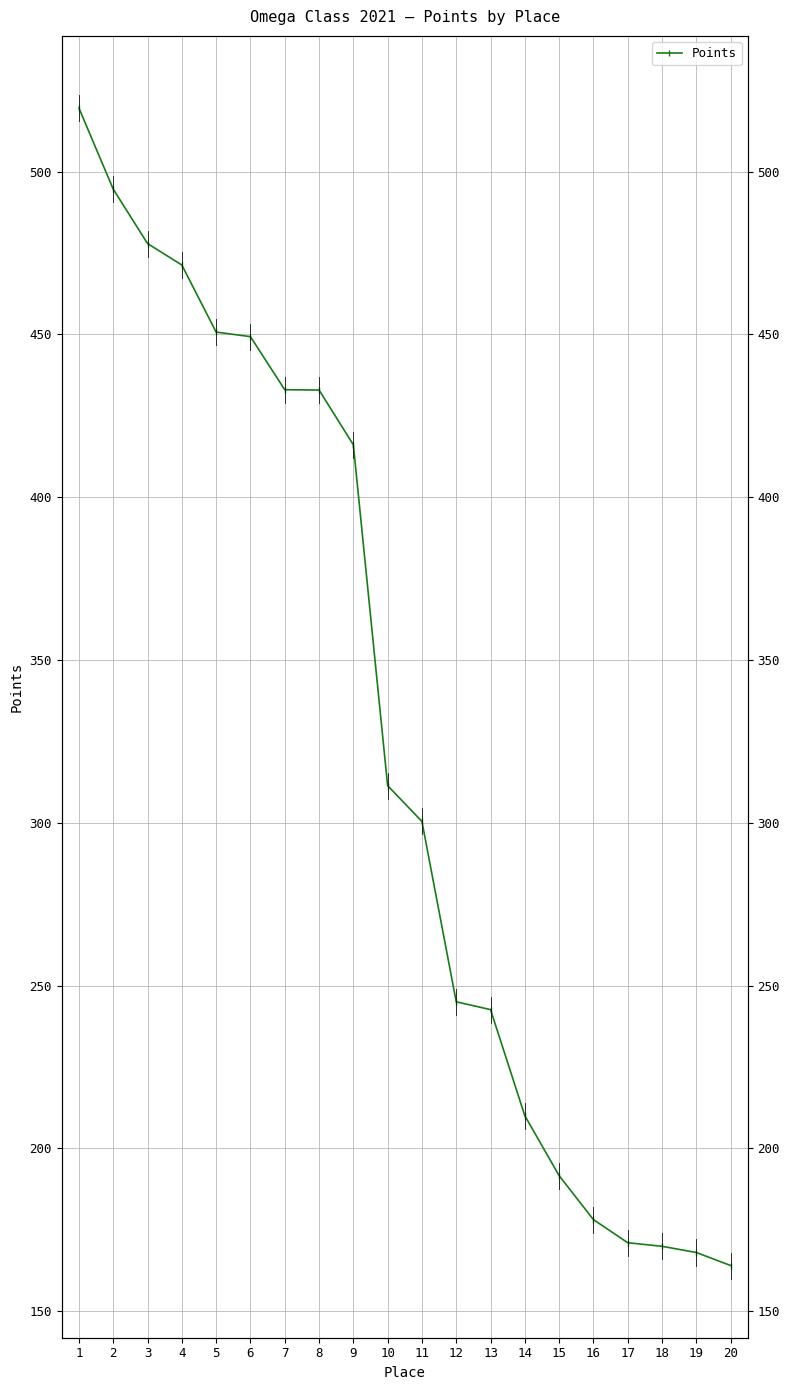

How many data points are above 311?

10